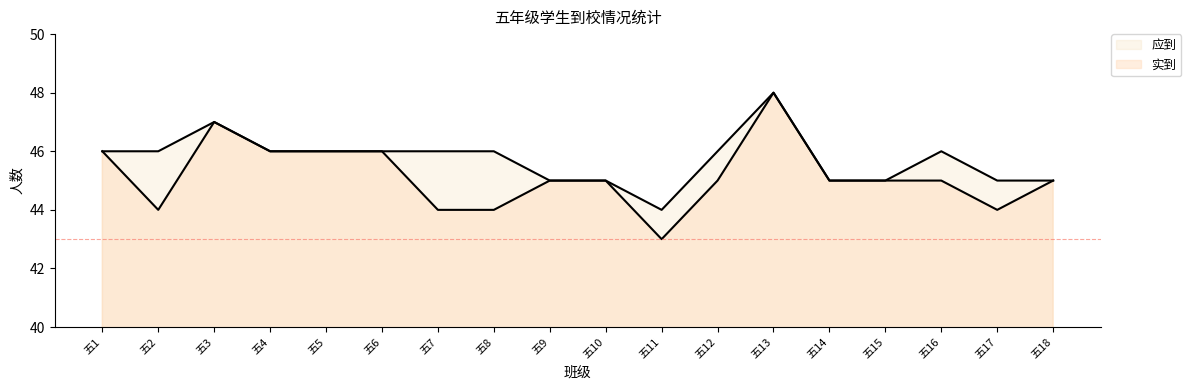

How many values in the 应到 series are below 46?

7